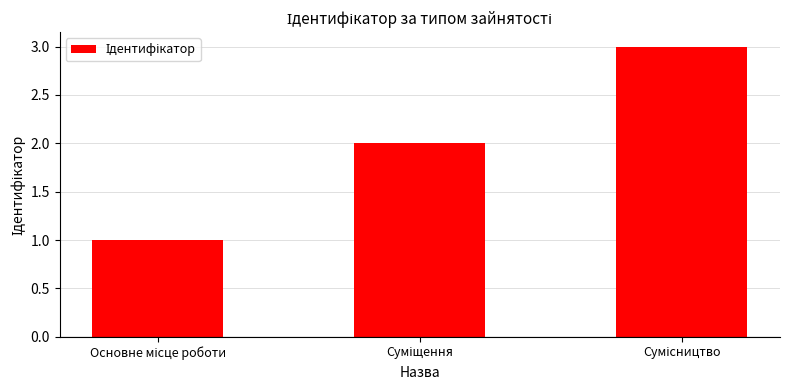

What is the minimum value shown in the chart?

1